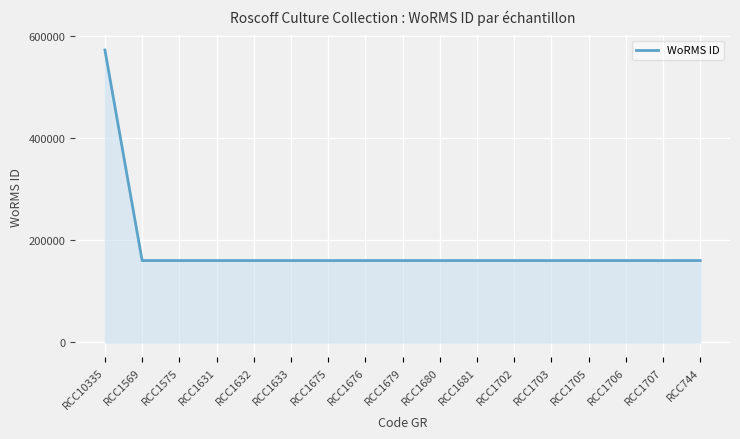

Is it true that the value at RCC1703 is 227412?

False